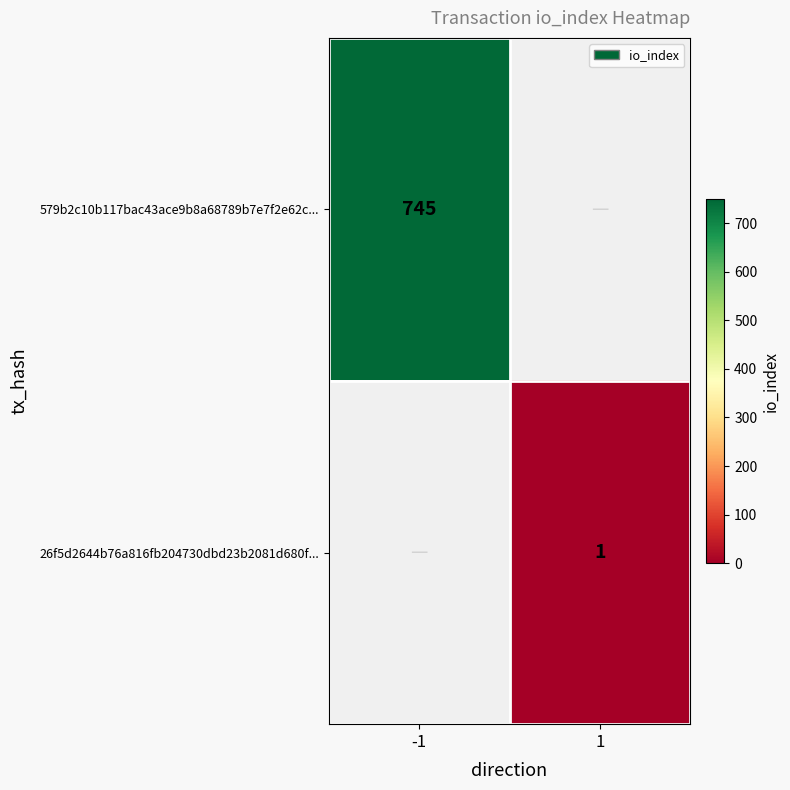

The value of 579b2c10b117bac43ace9b8a68789b7e7f2e62c... at -1 is 468. True or false?

False